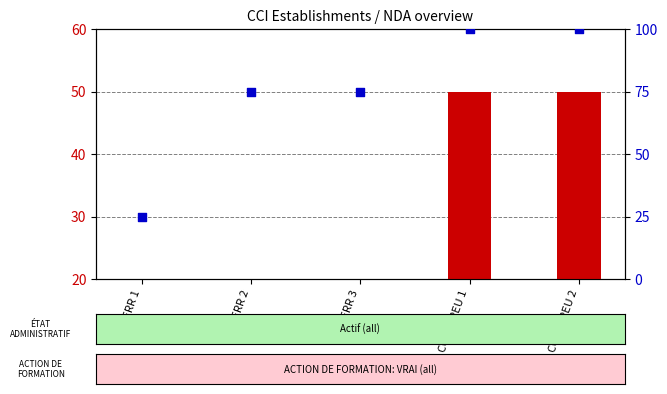

What is the total value across all series at CCI LA REU 2?

130.0